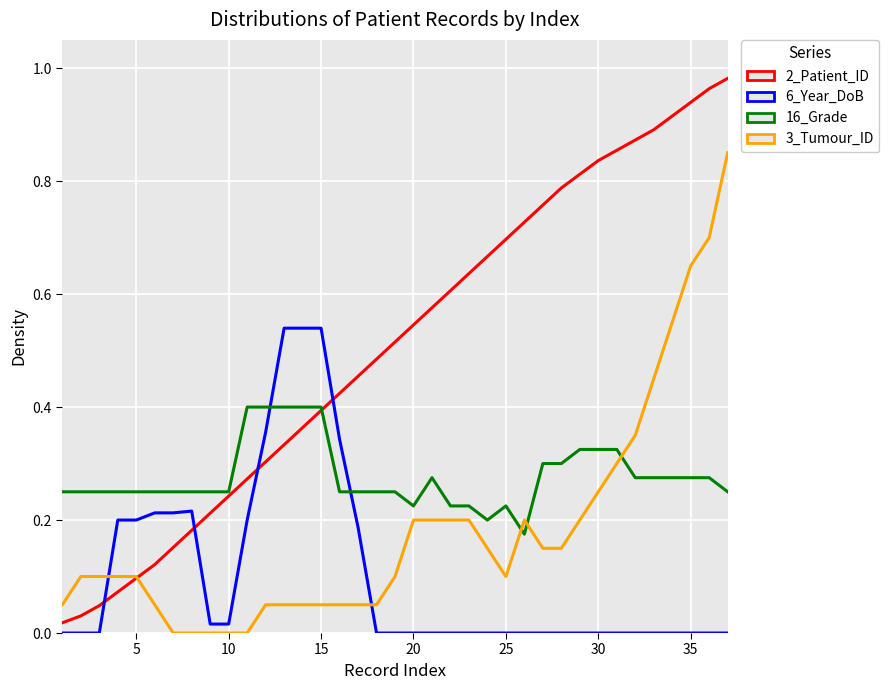

Which series has the widest spread of values?

2_Patient_ID